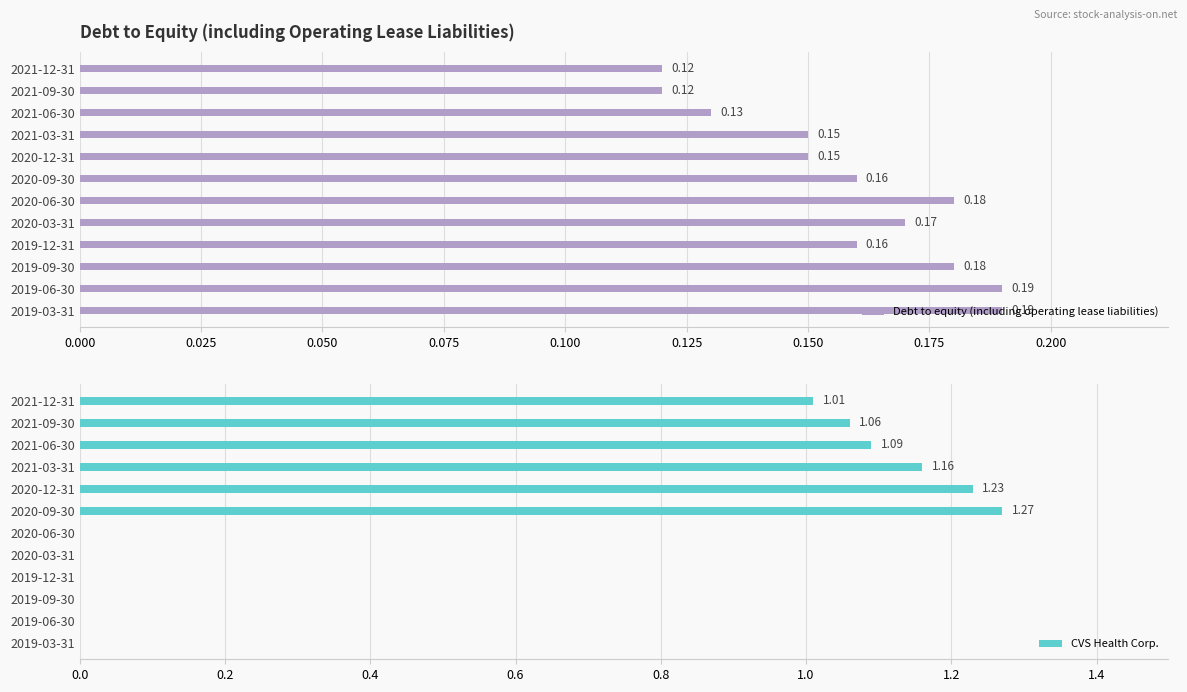

What is the sum of all Debt to equity (including operating lease liabilities) values?

1.9